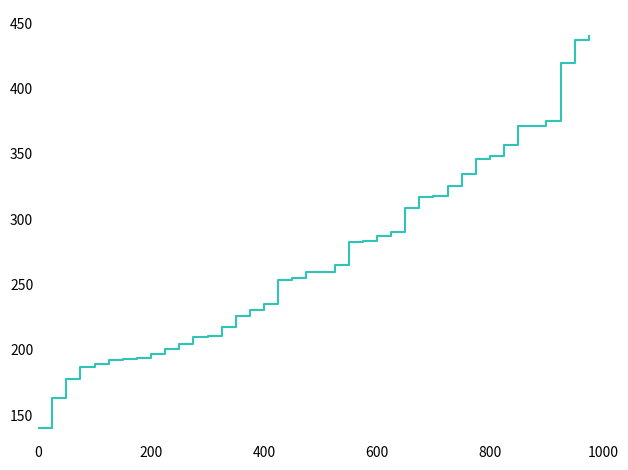

What is the maximum value shown in the chart?

440.0